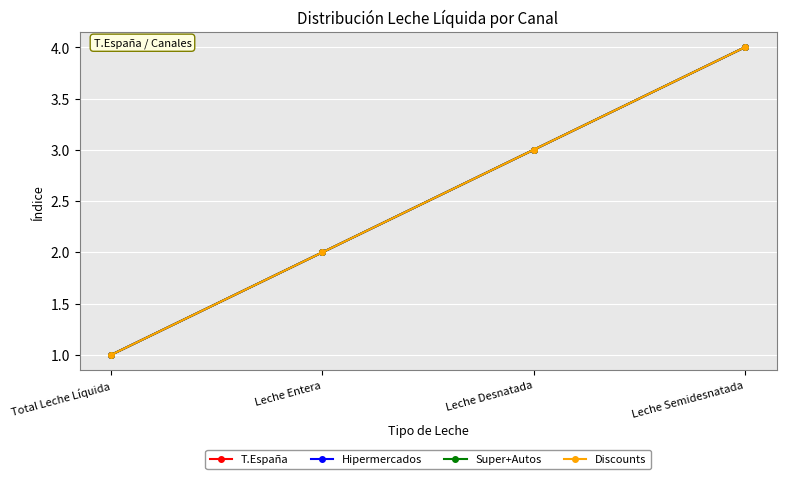

Is this an area chart (filled region under the line)?

No